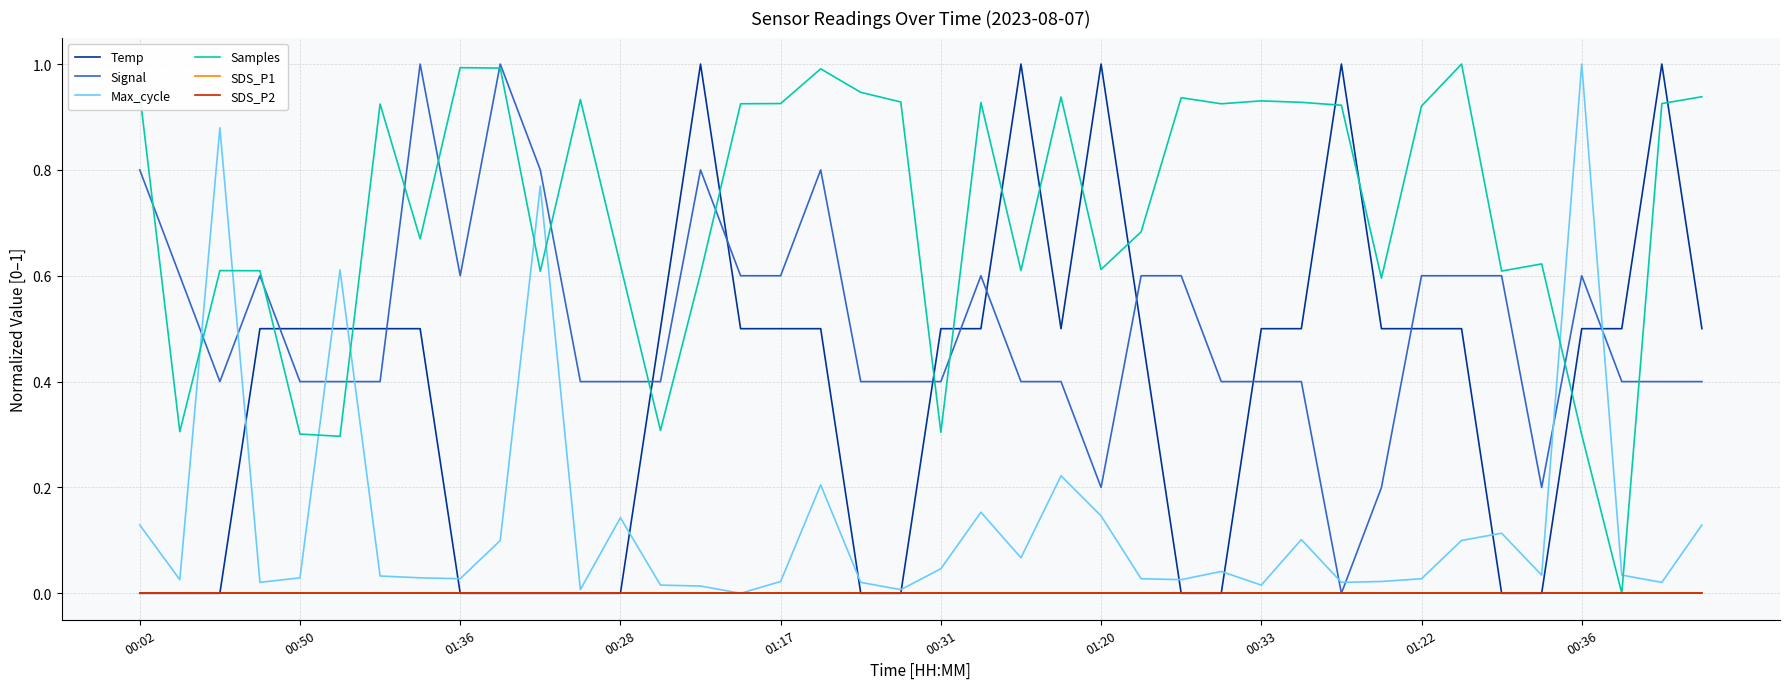

What is the difference between the maximum and minimum values in the Temp series?

1.0